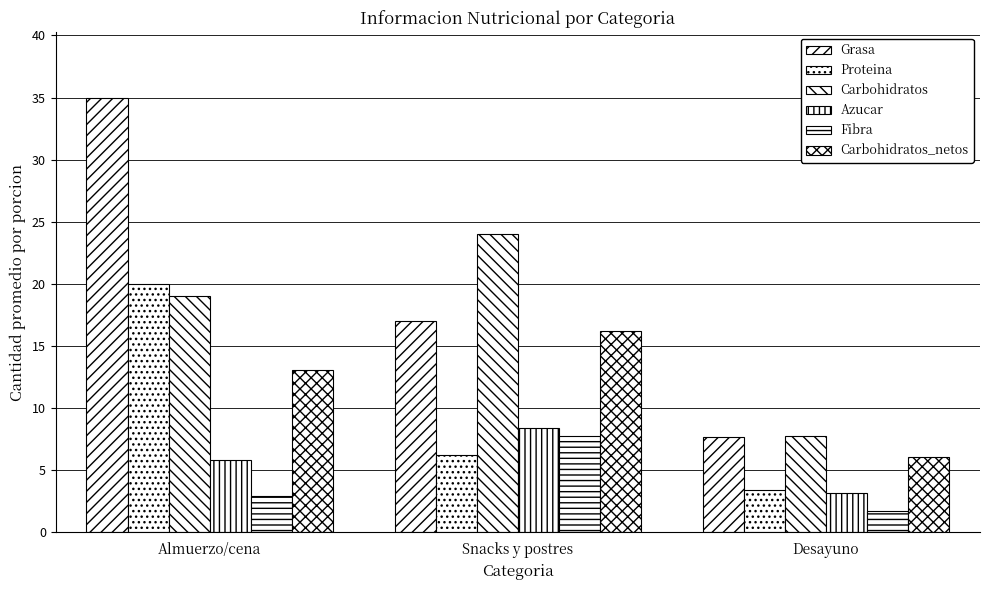

What is the sum of the Azucar values at Snacks y postres and Desayuno?

11.6